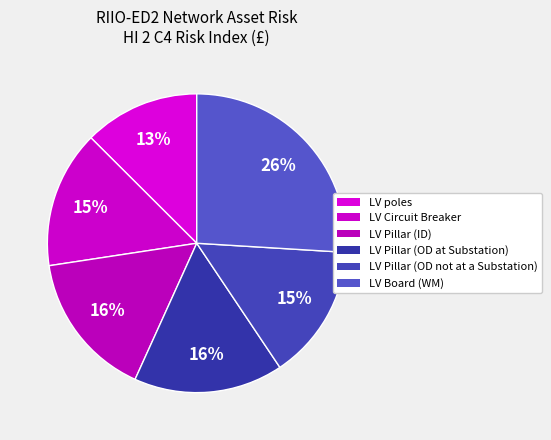

Is there a majority slice in this chart?

No